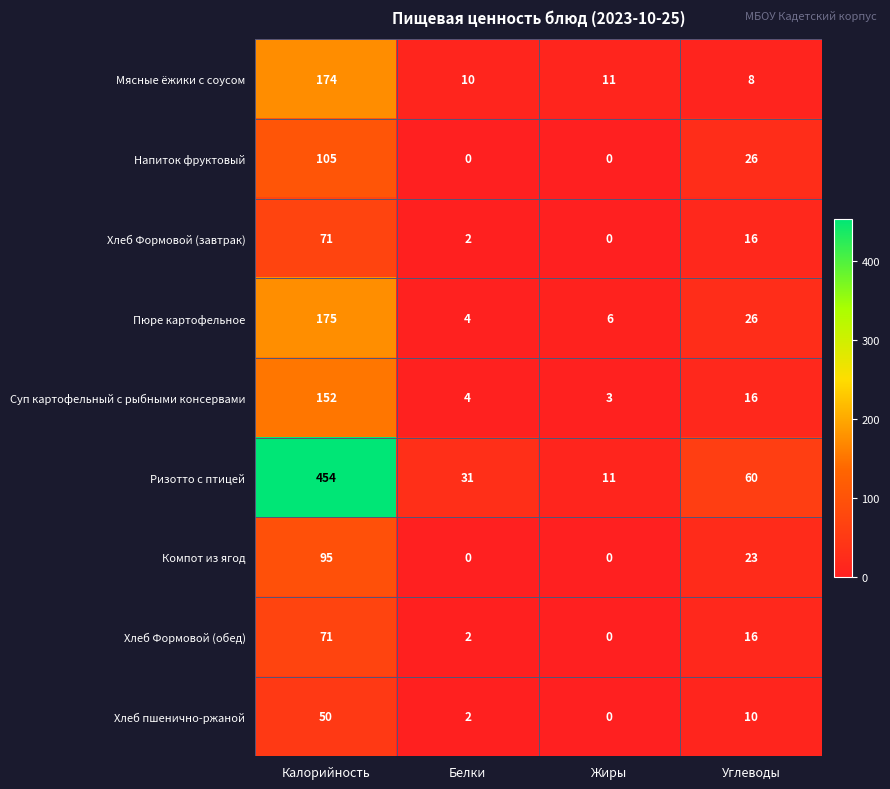

How many Компот из ягод values are between 0 and 95?

4